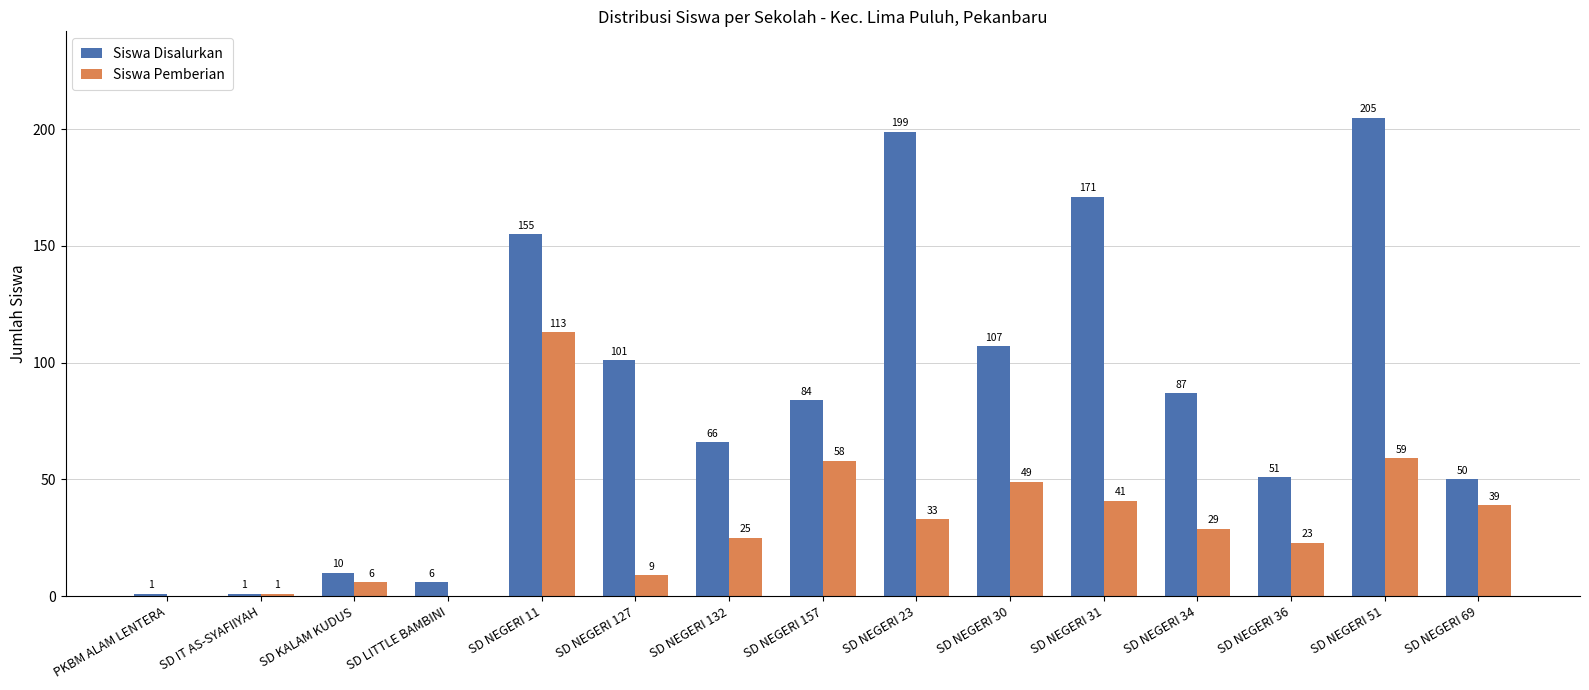

Reading left to right, what are all the values shown in this chart?

Siswa Disalurkan: 1	1	10	6	155	101	66	84	199	107	171	87	51	205	50
Siswa Pemberian: 0	1	6	0	113	9	25	58	33	49	41	29	23	59	39